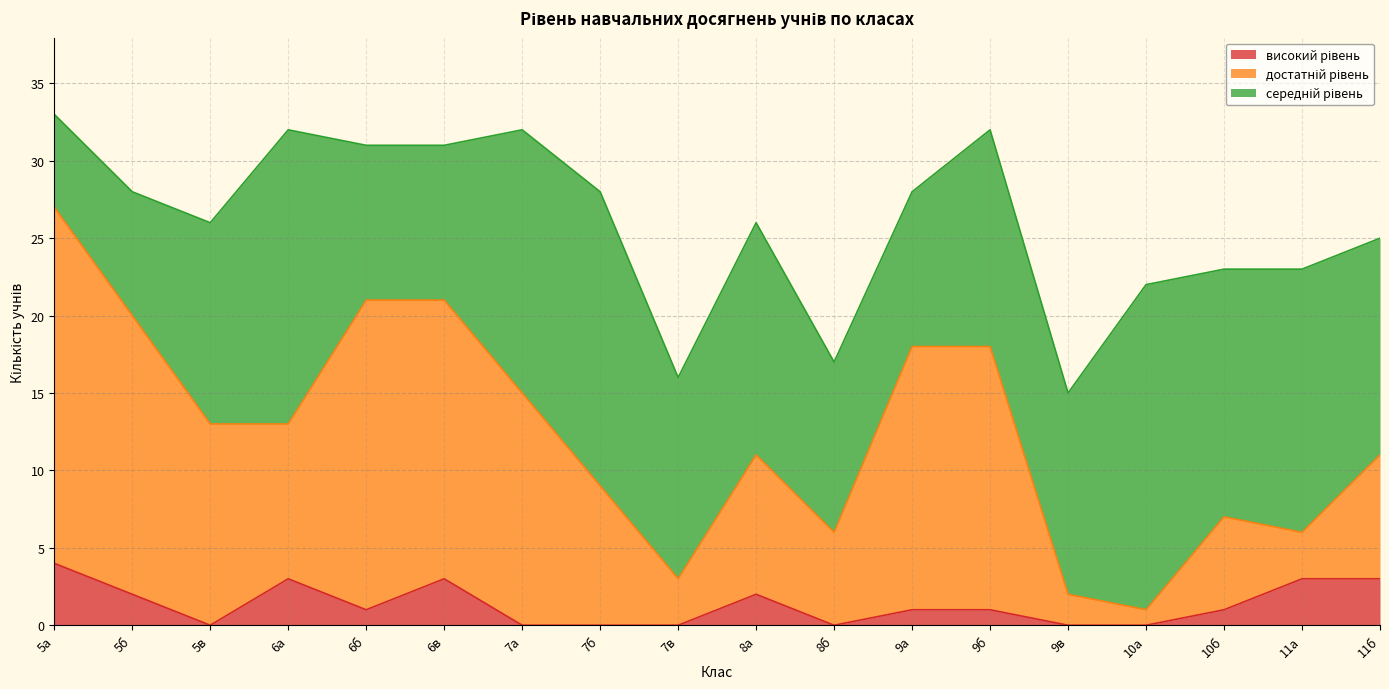

Rank the categories by високий рівень value from highest to lowest.

5а, 6а, 6в, 11а, 11б, 5б, 8а, 6б, 9а, 9б, 10б, 5в, 7а, 7б, 7в, 8б, 9в, 10а